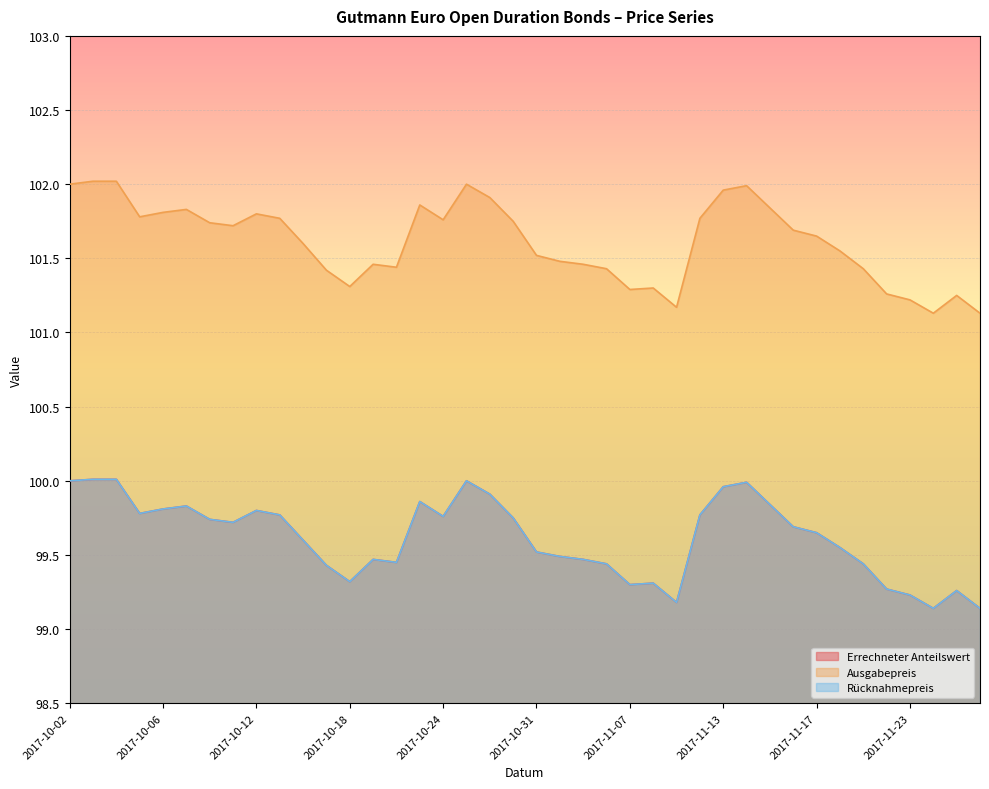

What value does the Errechneter Anteilswert series have at 2017-11-16?

99.7